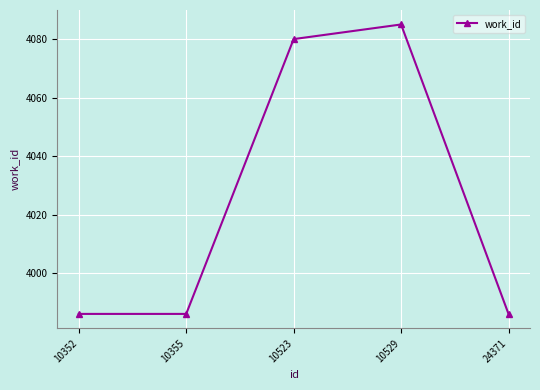

What is the smallest value displayed?

3986